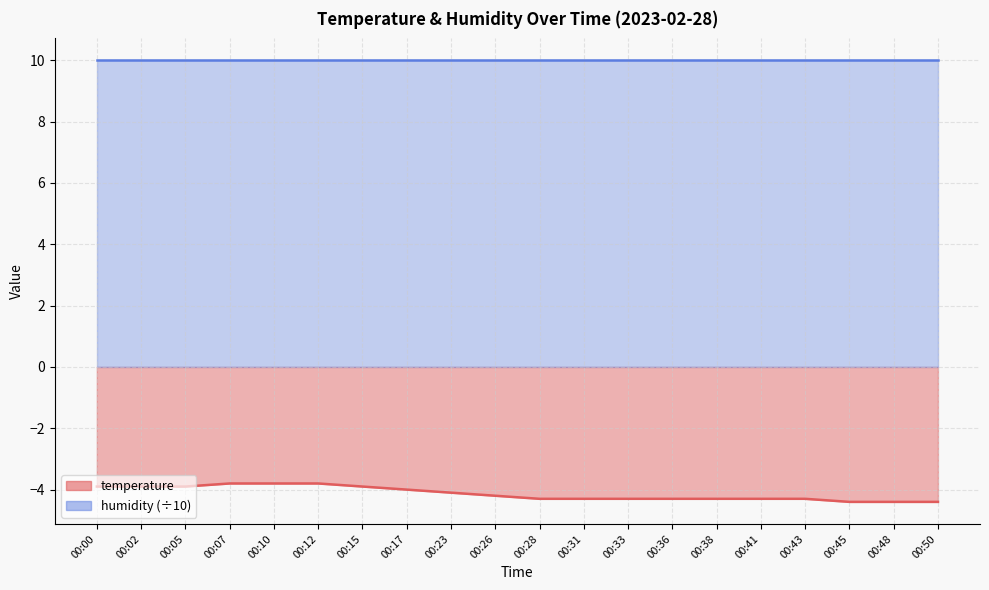

True or false: the data shows -7.2 at 00:28.

False